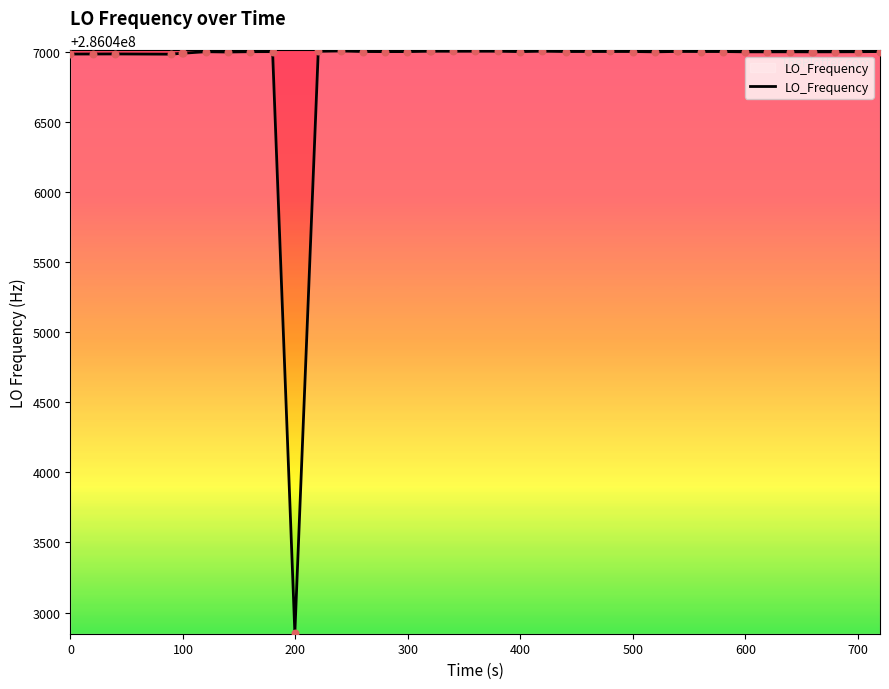

What is the difference between the maximum and minimum values?

4152.2